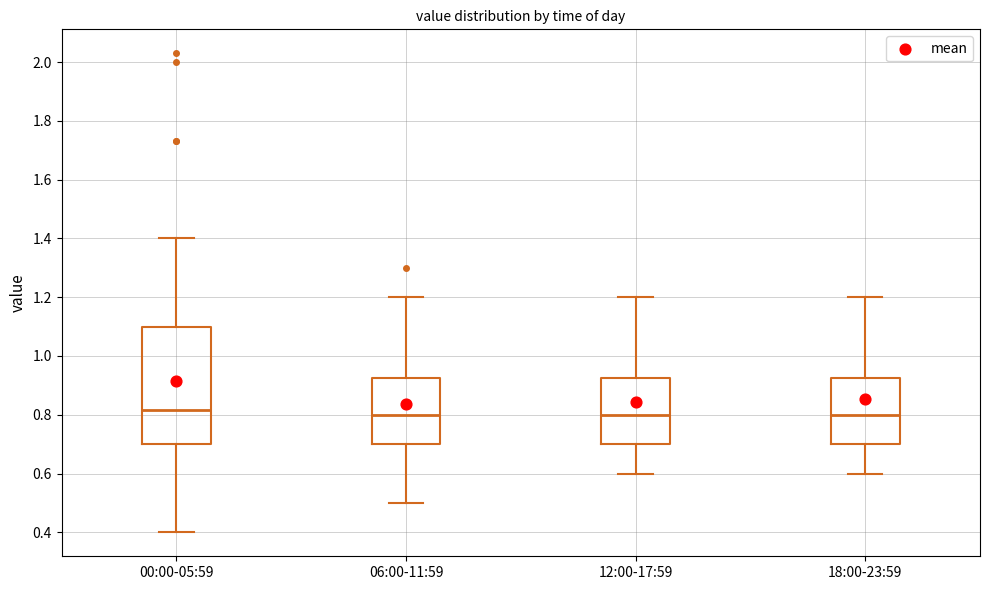

Reading left to right, read every box against the y-axis: the position of its median line, the range the box covers, and the ends of its whiskers. The values are not printed on the chart, so give them approximately, as read against the axis.

00:00-05:59: median 0.82, box 0.70 to 1.10, whiskers 0.40 to 1.40
06:00-11:59: median 0.80, box 0.70 to 0.92, whiskers 0.50 to 1.20
12:00-17:59: median 0.80, box 0.70 to 0.92, whiskers 0.60 to 1.20
18:00-23:59: median 0.80, box 0.70 to 0.92, whiskers 0.60 to 1.20